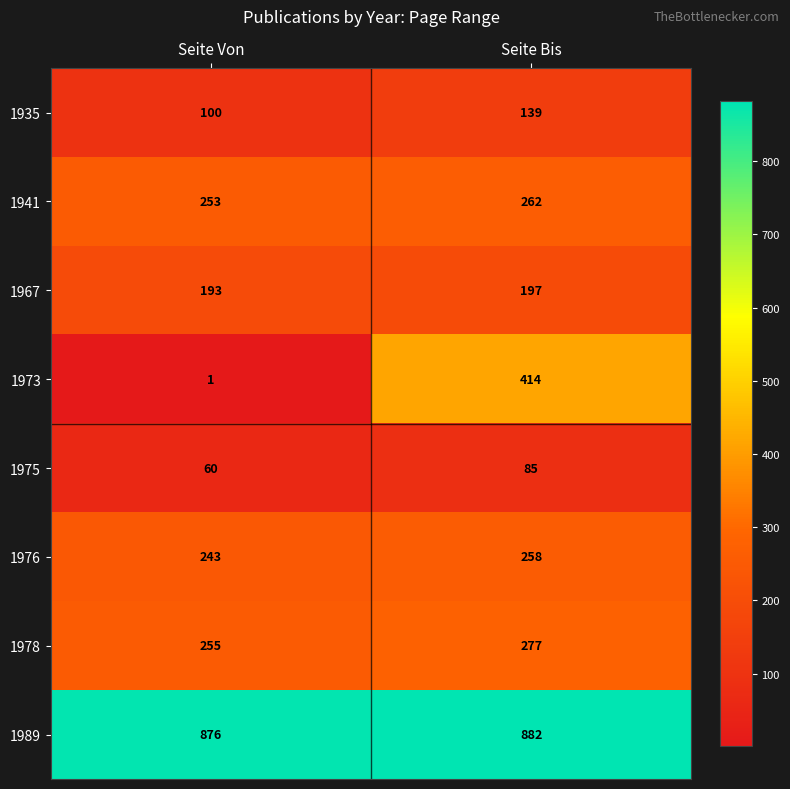

Which series has the widest spread of values?

1973